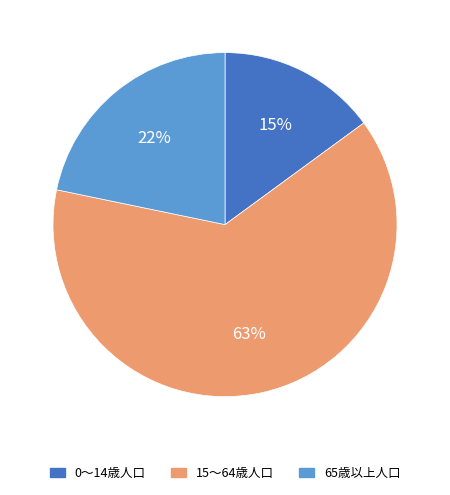

True or false: 0～14歳人口 accounts for 15% of the total.

True